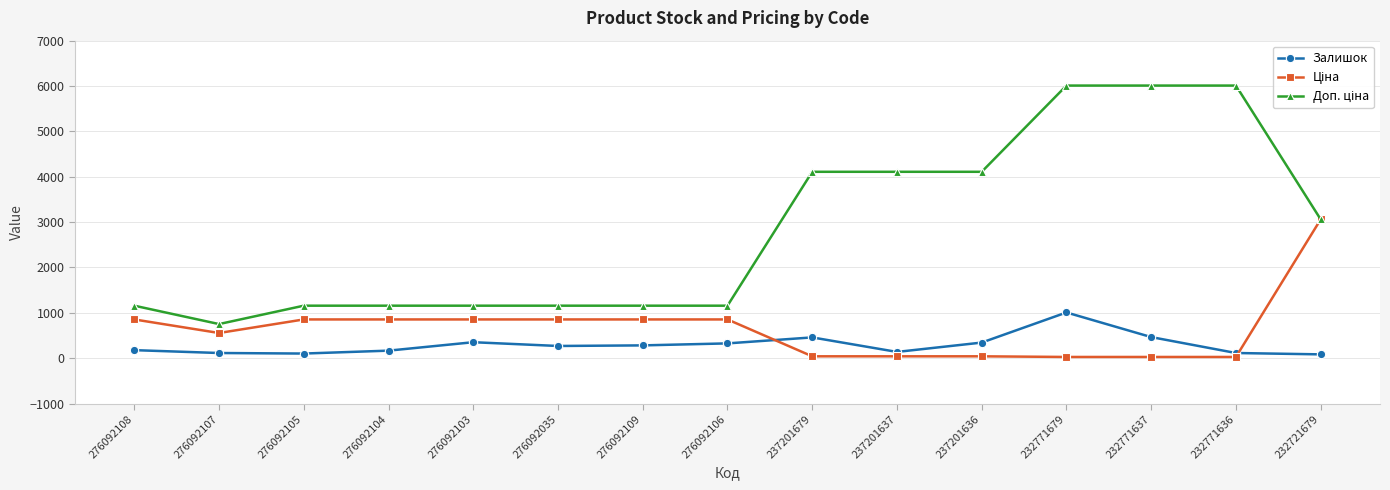

At how many categories does at least one series exceed 2564?

7